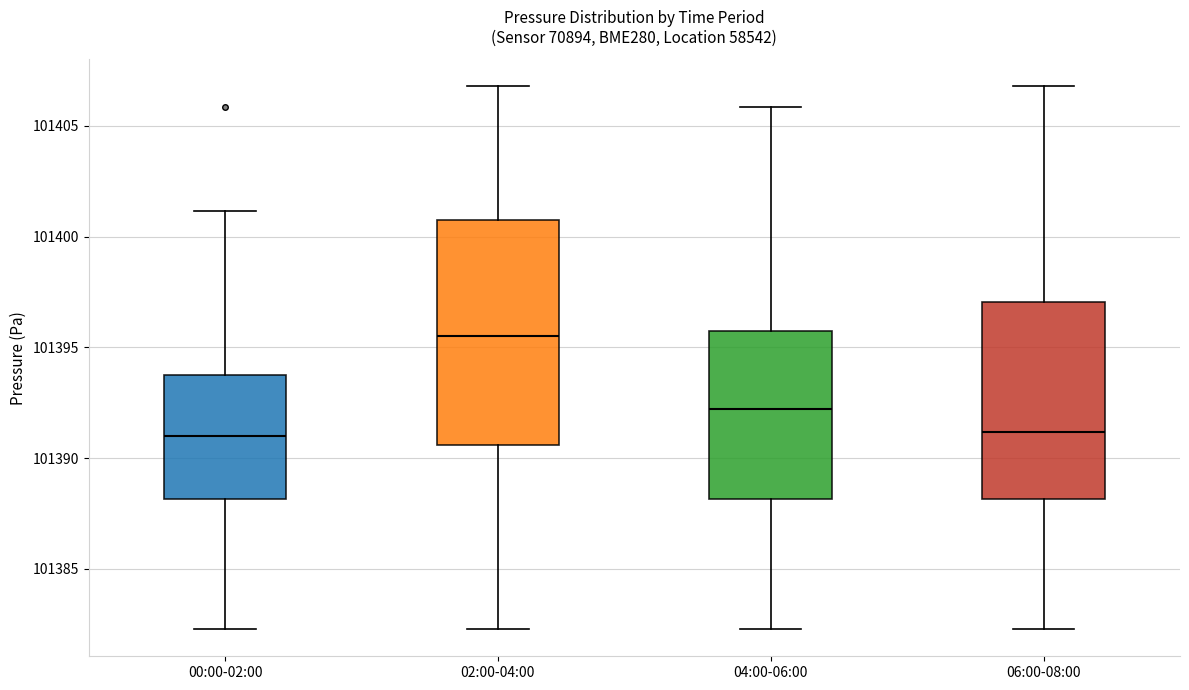

Reading left to right, read every box against the y-axis: the position of its median line, the range the box covers, and the ends of its whiskers. The values are not printed on the chart, so give them approximately, as read against the axis.

00:00-02:00: median 101391.0, box 101388.0 to 101393.5, whiskers 101382.5 to 101401.0
02:00-04:00: median 101395.5, box 101390.5 to 101400.5, whiskers 101382.5 to 101407.0
04:00-06:00: median 101392.0, box 101388.0 to 101395.5, whiskers 101382.5 to 101406.0
06:00-08:00: median 101391.0, box 101388.0 to 101397.0, whiskers 101382.5 to 101407.0